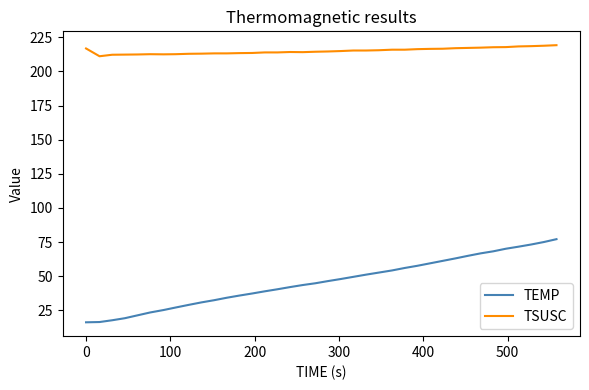

What is the minimum value for TEMP?

16.2